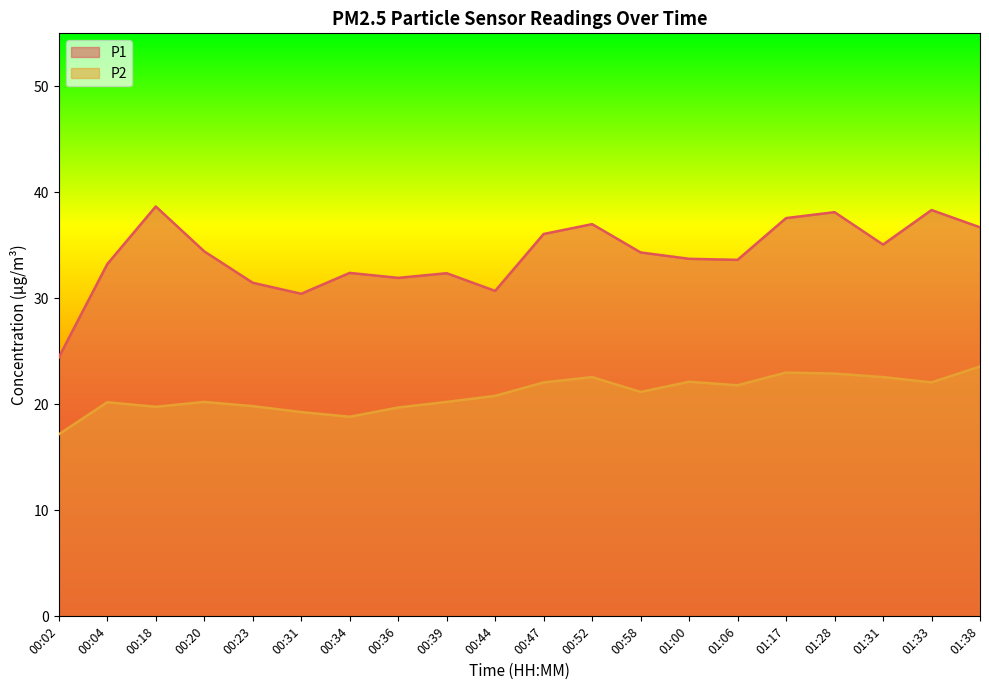

List the series in order of their peak value, lowest first.

P2, P1